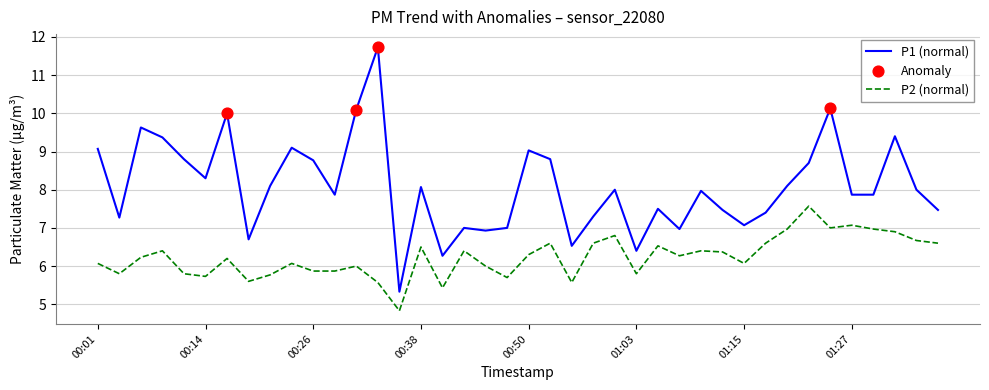

Which series has the largest total across all categories?

P1 (normal)